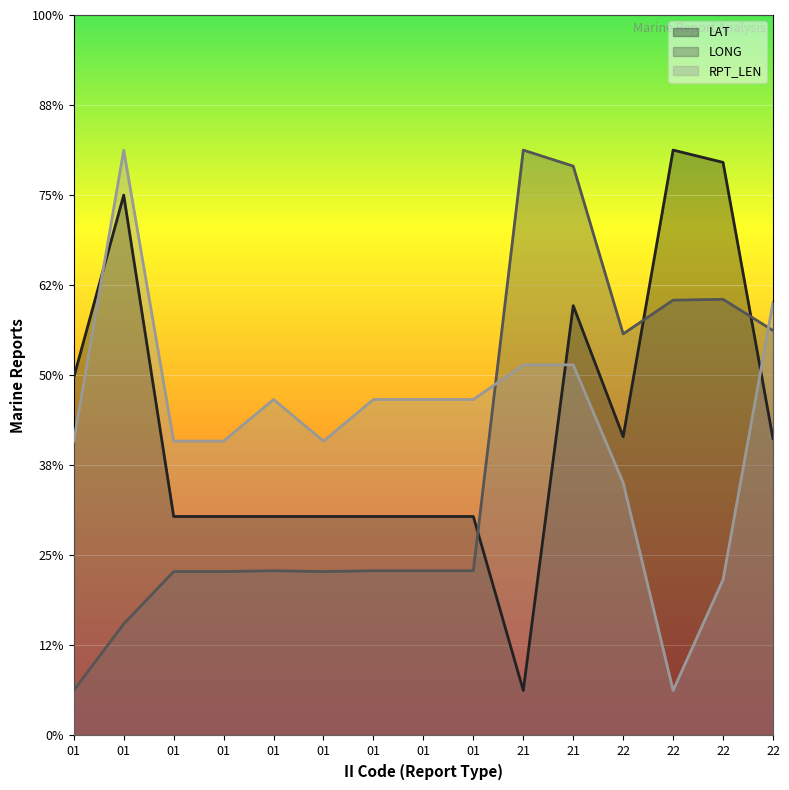

What is the spread (max minus min) of values at 21?

120.0